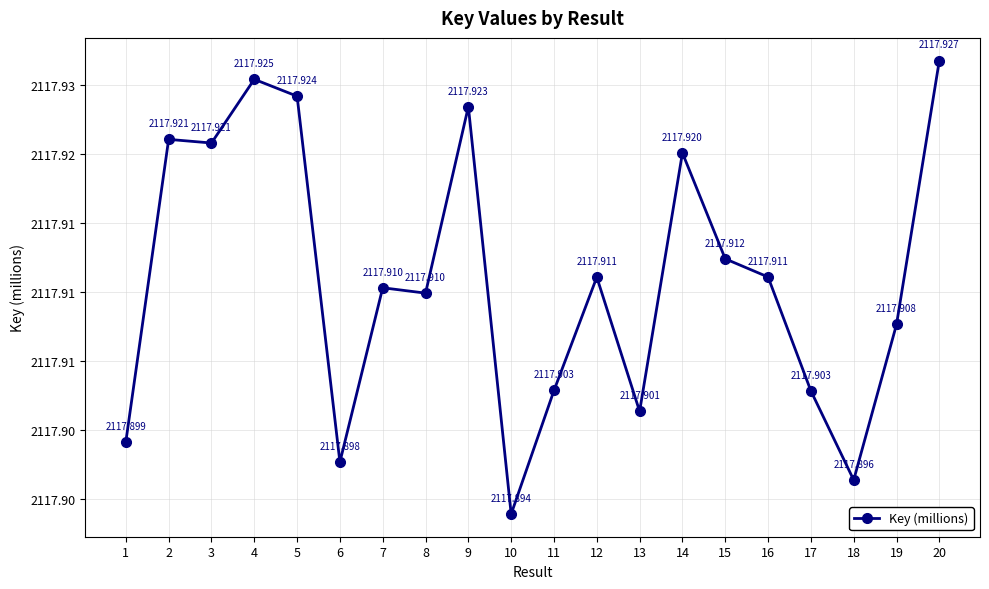

What is the minimum value shown in the chart?

2117.9